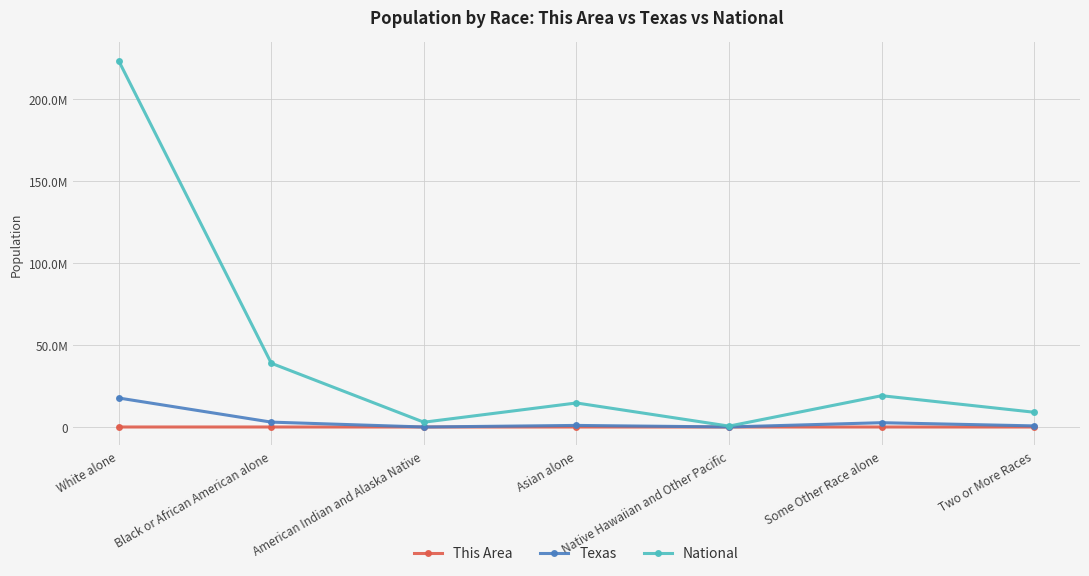

What is the average value of the National series?

44106505